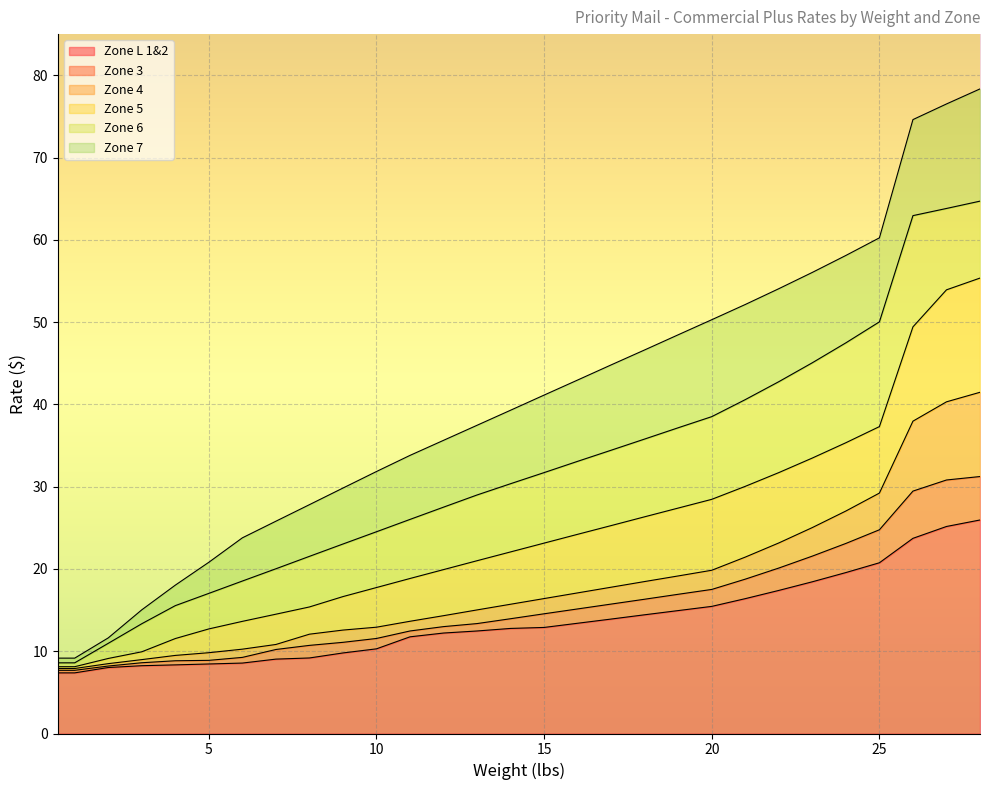

At 13, list the series in order from largest to smallest.

Zone 7, Zone 6, Zone 5, Zone 4, Zone 3, Zone L 1&2